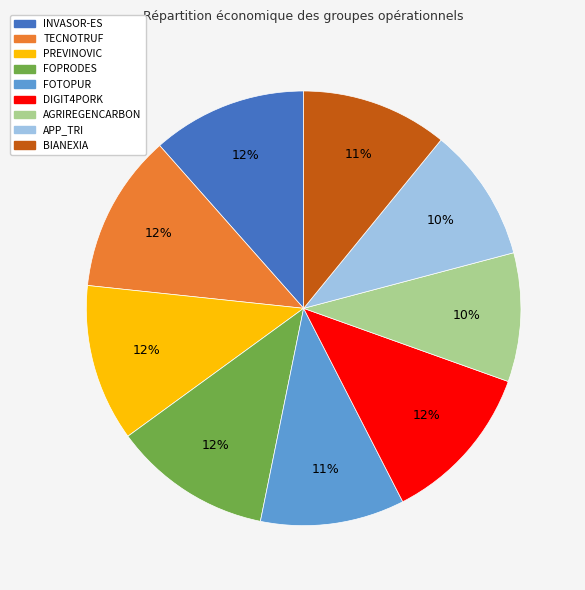

To the nearest percent, what percentage of the pie is AGRIREGENCARBON?

10%